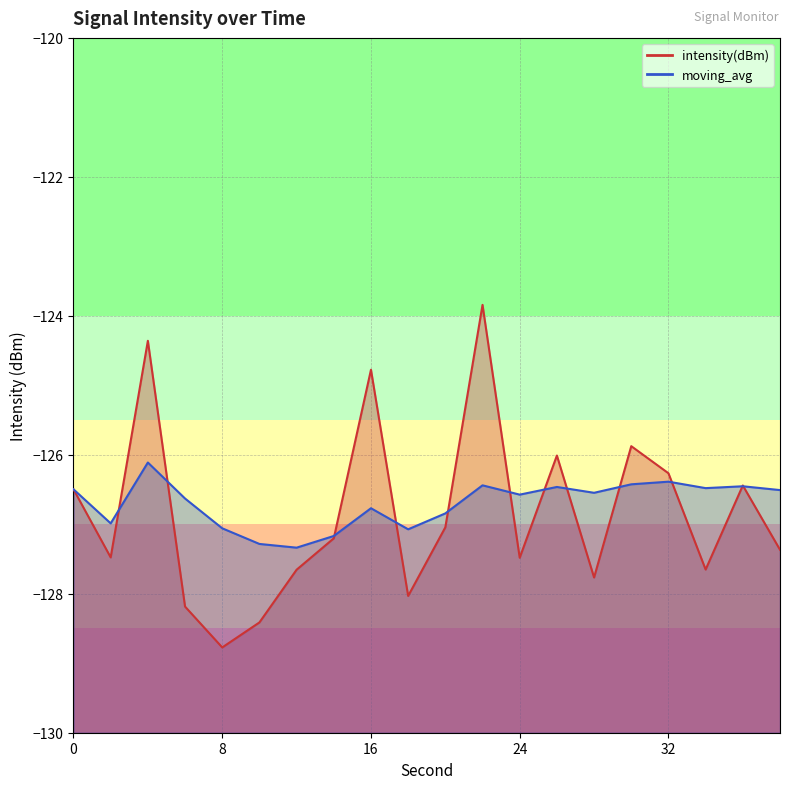

Reading left to right, transcribe all the data shown in this chart.

intensity(dBm): -126.5	-127.5	-124.4	-128.2	-128.8	-128.4	-127.7	-127.2	-124.8	-128.0	-127.0	-123.8	-127.5	-126.0	-127.8	-125.9	-126.3	-127.7	-126.4	-127.4
moving_avg: -126.5	-127.0	-126.1	-126.6	-127.1	-127.3	-127.3	-127.2	-126.8	-127.1	-126.8	-126.4	-126.6	-126.5	-126.5	-126.4	-126.4	-126.5	-126.5	-126.5